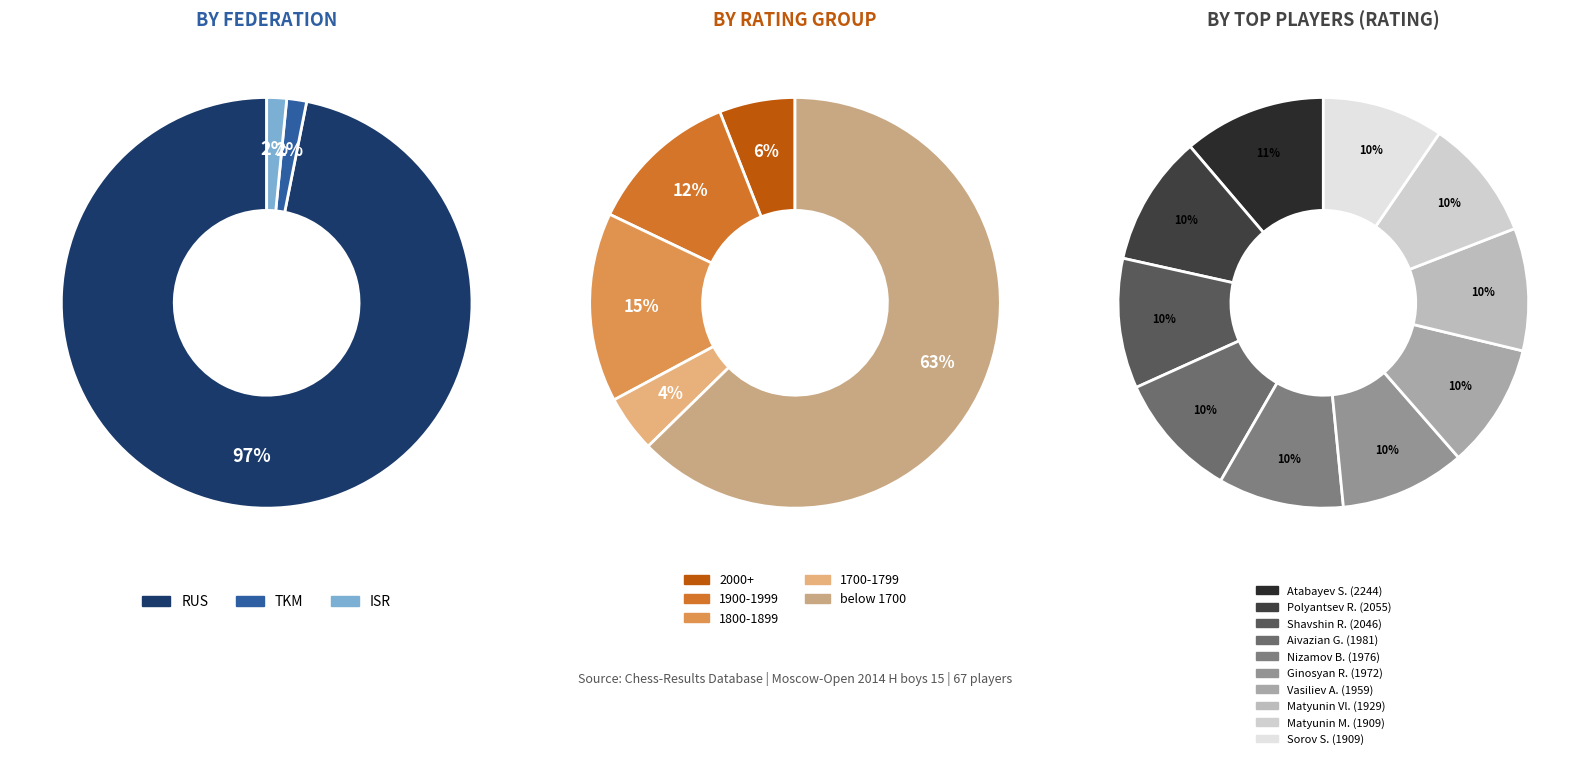

The ISR slice represents 1% of the pie. True or false?

True